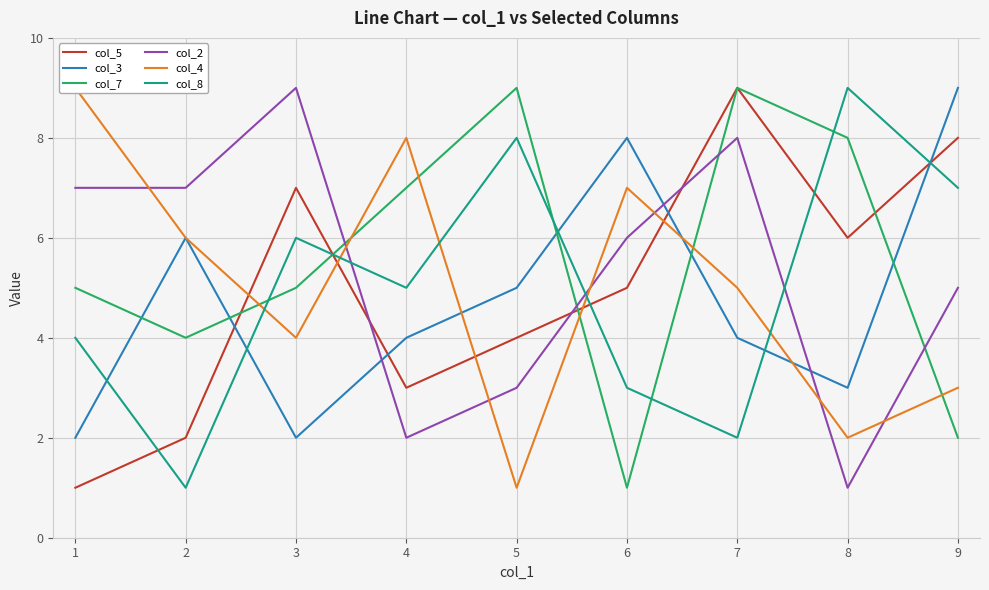

Which series has the largest range (max minus min)?

col_5